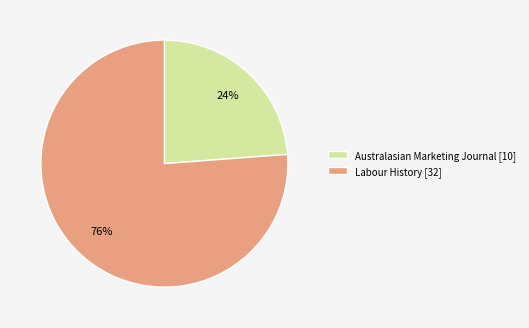

Is there a majority slice in this chart?

Yes